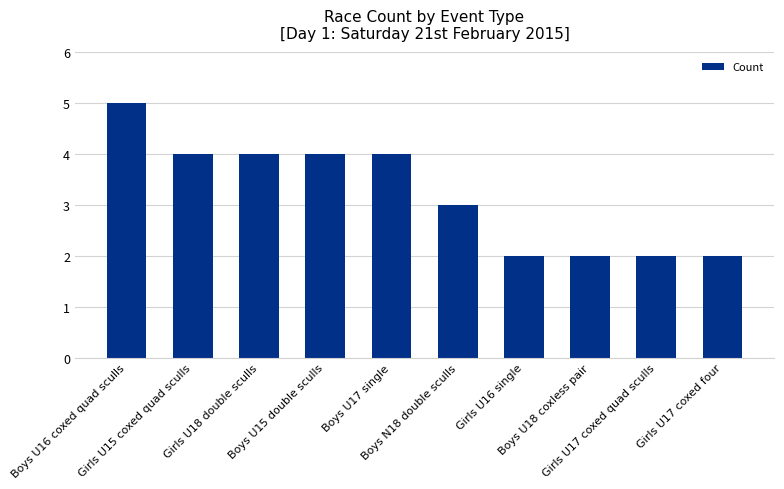

Reading right to left, extract all data points from this chart.

2	2	2	2	3	4	4	4	4	5